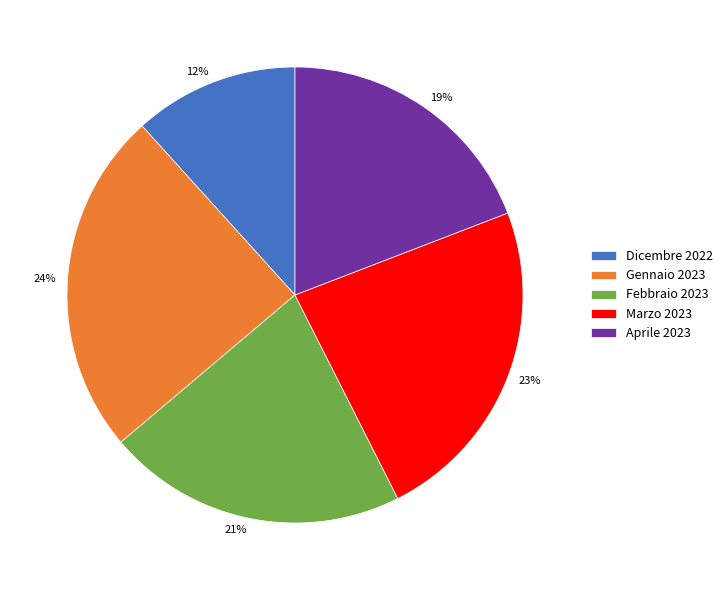

Is it true that Marzo 2023 is 23% of the pie?

True